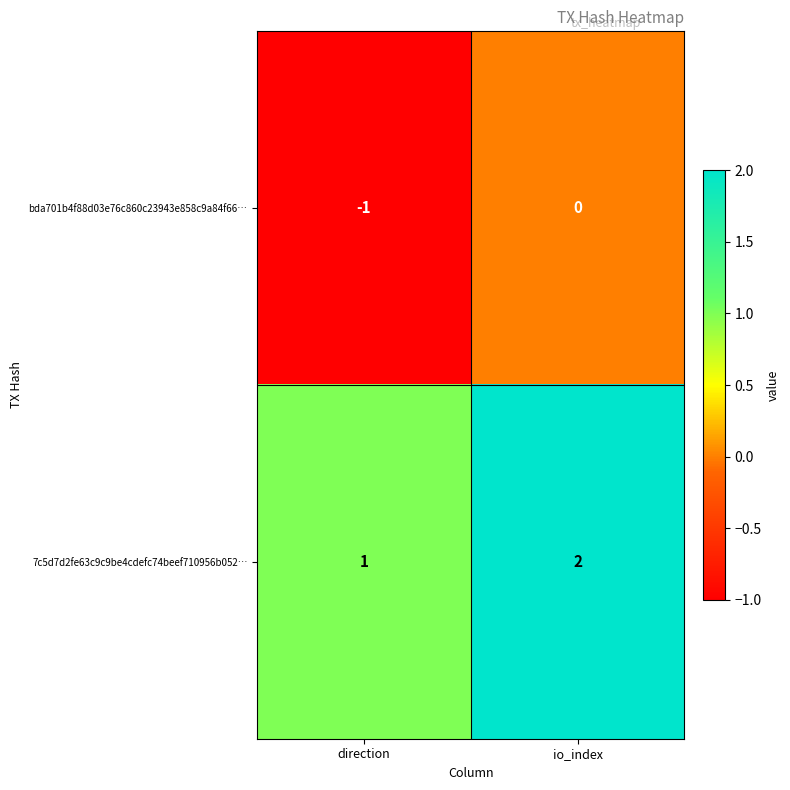

List the series in order of their peak value, highest first.

7c5d7d2fe63c9c9be4cdefc74beef710956b052…, bda701b4f88d03e76c860c23943e858c9a84f66…